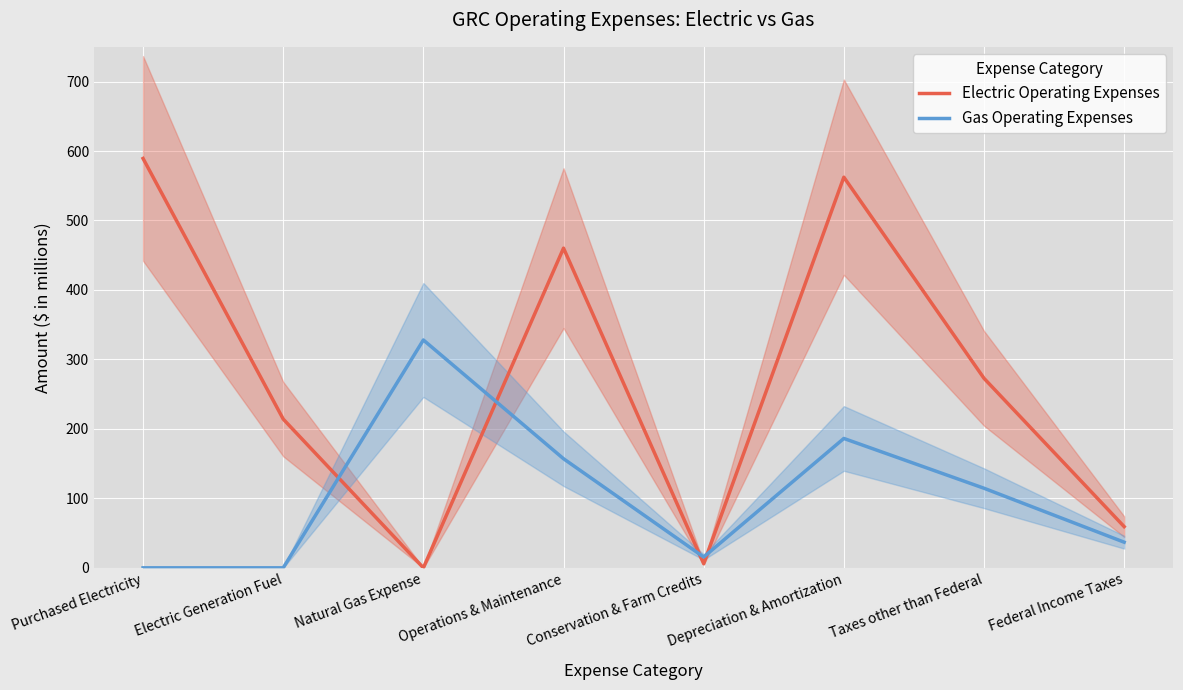

What is the value of the Electric Operating Expenses point at the 5th from the left?

6.0